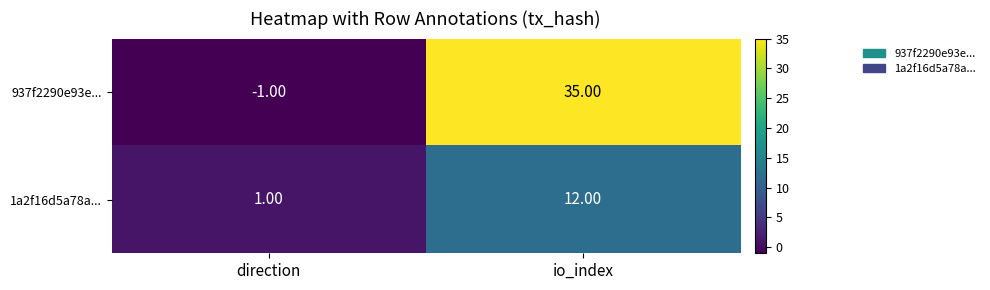

At which category does the chart reach its minimum across all series?

direction